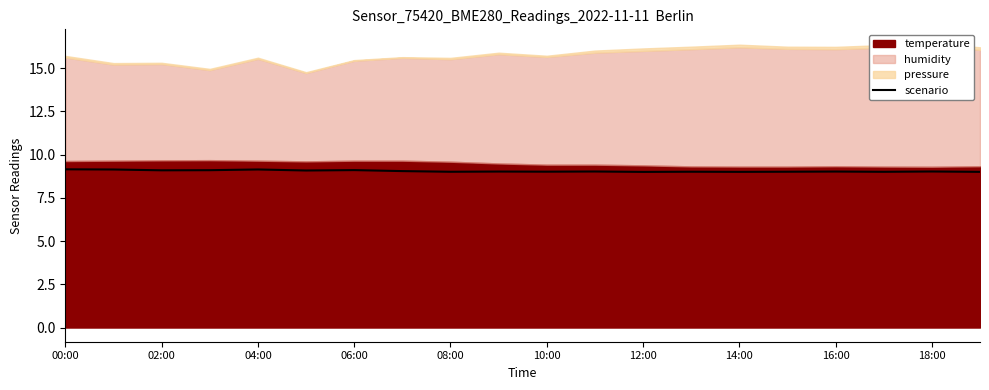

What is the lowest value of the scenario series?

9.0